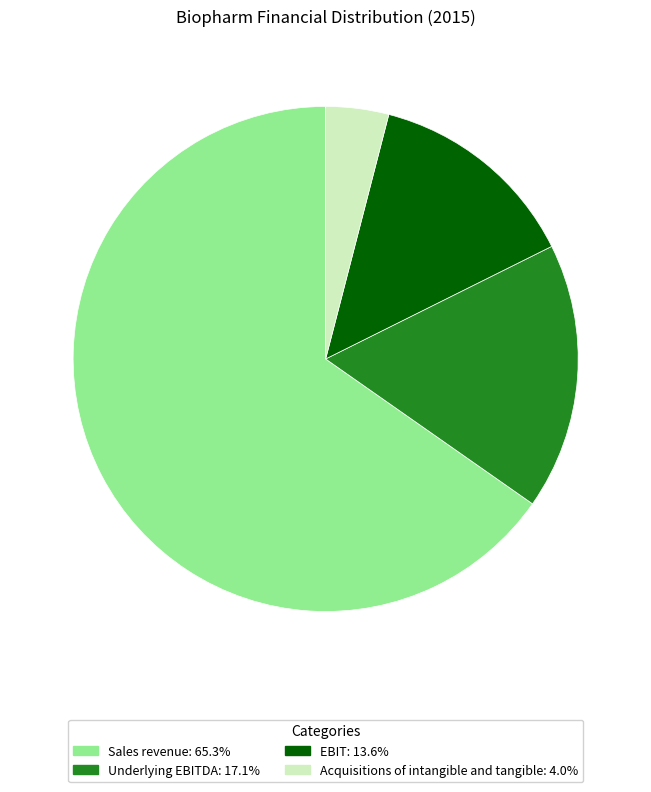

How many slices are in this pie chart?

4